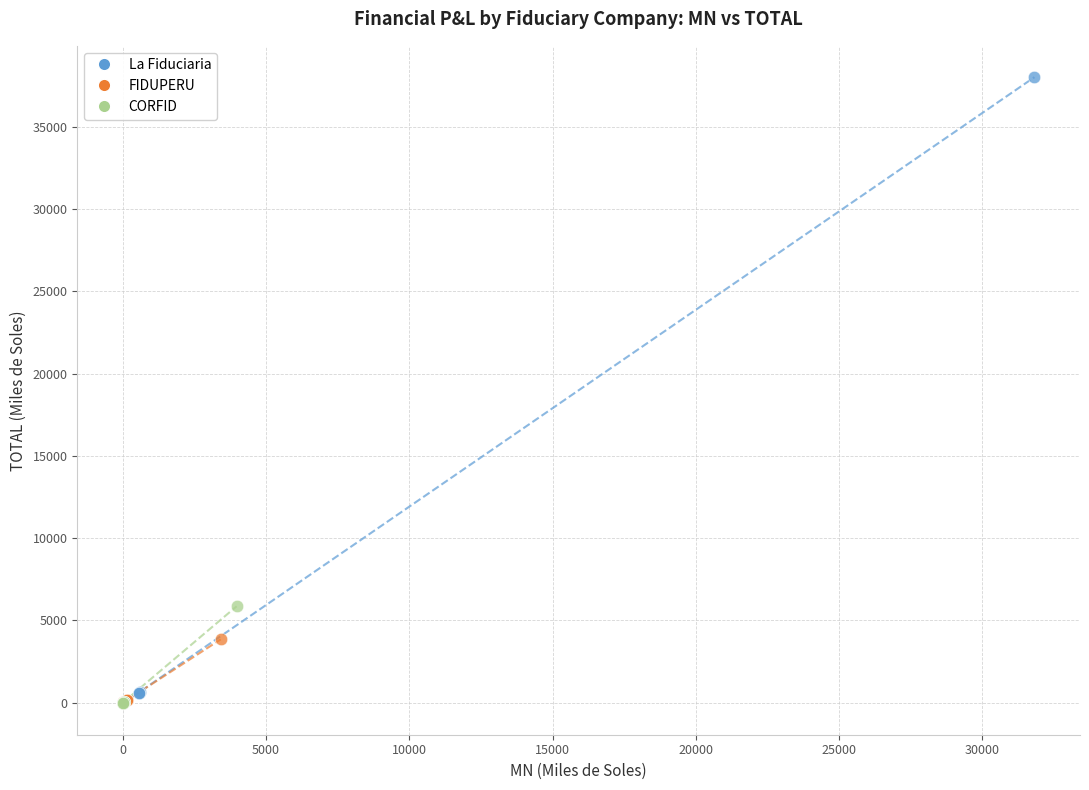

Which series has the widest spread of Y values?

La Fiduciaria